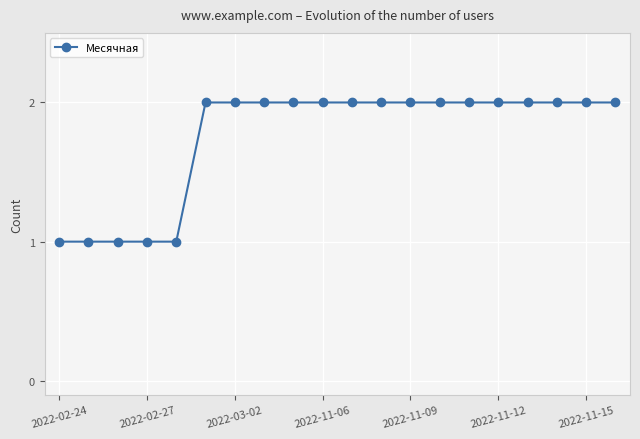

What is the sum of all values?

35